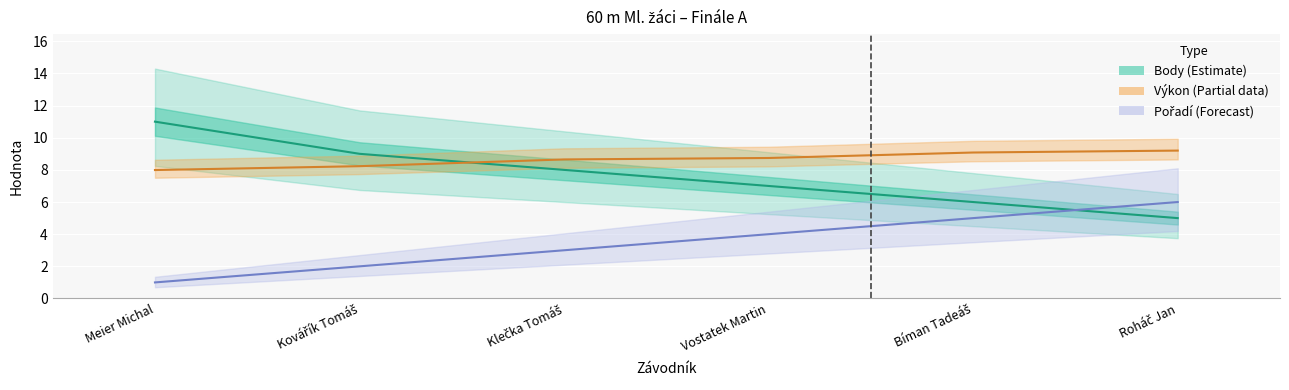

Count the Pořadí values in the range 2 to 5.

4